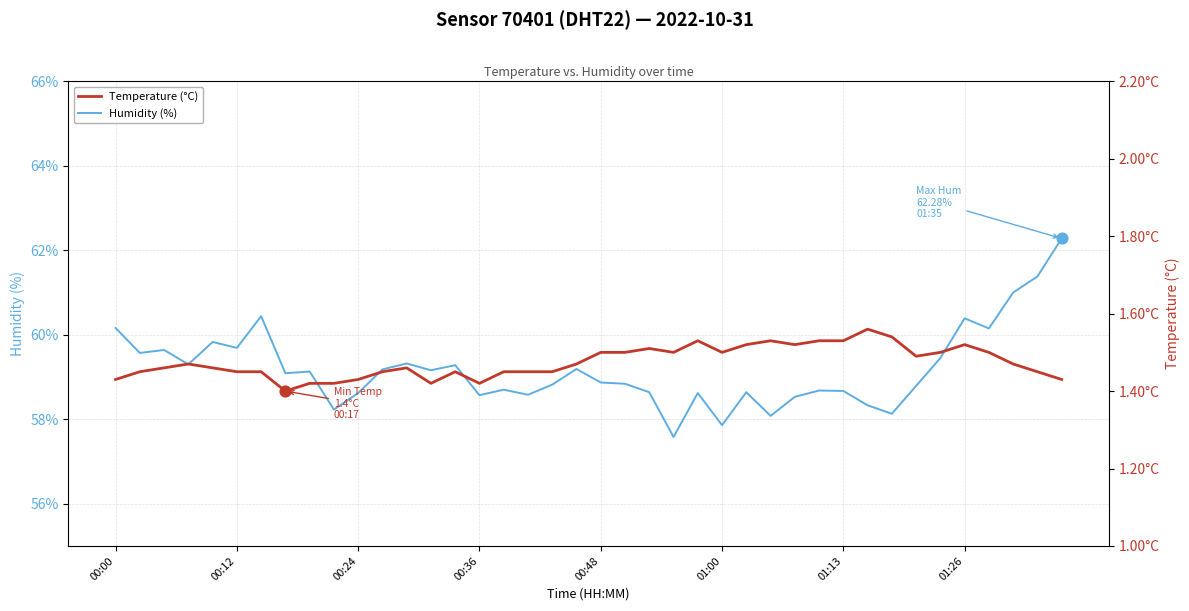

Is the value of Humidity (%) at 00:24 greater than the value of Temperature (°C) at 01:13?

Yes